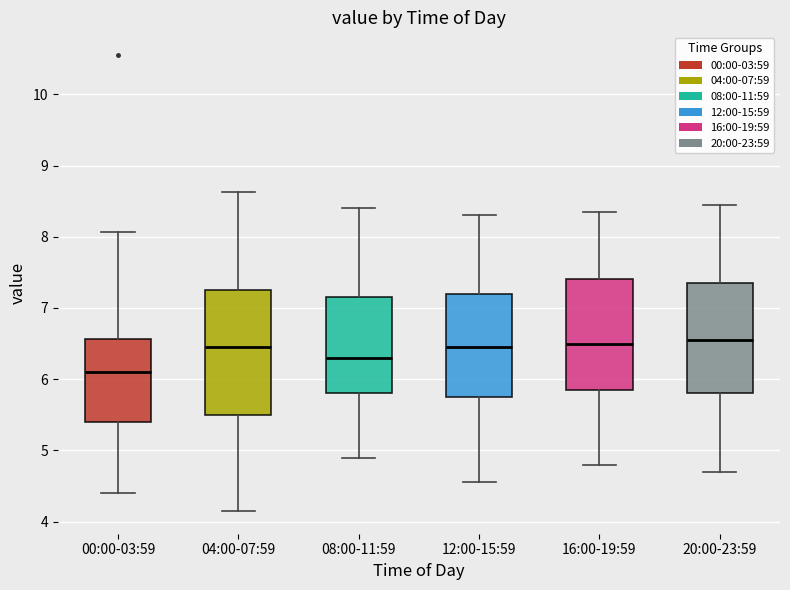

Reading left to right, transcribe this box plot: for each box, give where its median line is, the range the box spans, and where its two whiskers end, as read against the y-axis. The values are not printed on the chart, so give them approximately, as read against the axis.

00:00-03:59: median 6.1, box 5.4 to 6.6, whiskers 4.4 to 8.1
04:00-07:59: median 6.5, box 5.5 to 7.3, whiskers 4.2 to 8.6
08:00-11:59: median 6.3, box 5.8 to 7.2, whiskers 4.9 to 8.4
12:00-15:59: median 6.5, box 5.8 to 7.2, whiskers 4.6 to 8.3
16:00-19:59: median 6.5, box 5.9 to 7.4, whiskers 4.8 to 8.4
20:00-23:59: median 6.6, box 5.8 to 7.4, whiskers 4.7 to 8.5